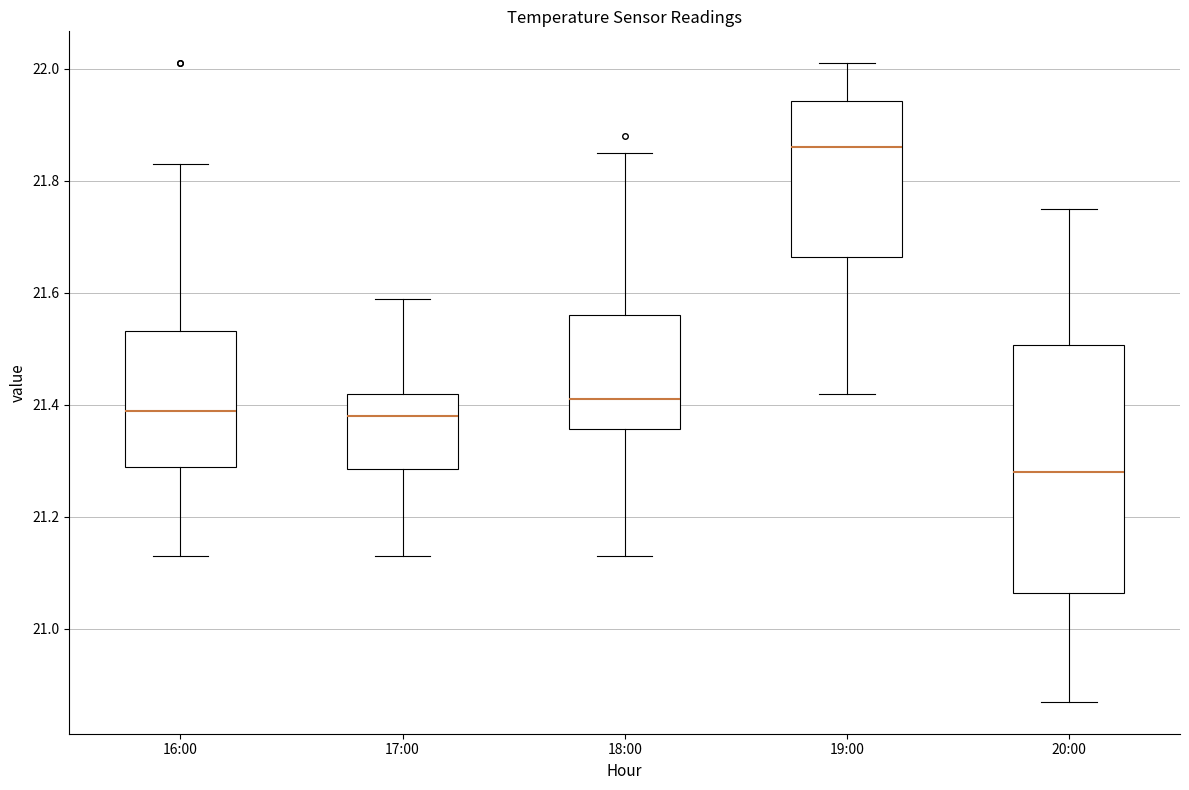

Reading left to right, transcribe this box plot: for each box, give where its median line is, the range the box spans, and where its two whiskers end, as read against the y-axis. The values are not printed on the chart, so give them approximately, as read against the axis.

16:00: median 21.40, box 21.30 to 21.54, whiskers 21.14 to 21.84
17:00: median 21.38, box 21.28 to 21.42, whiskers 21.14 to 21.60
18:00: median 21.42, box 21.36 to 21.56, whiskers 21.14 to 21.86
19:00: median 21.86, box 21.66 to 21.94, whiskers 21.42 to 22.02
20:00: median 21.28, box 21.06 to 21.50, whiskers 20.88 to 21.76